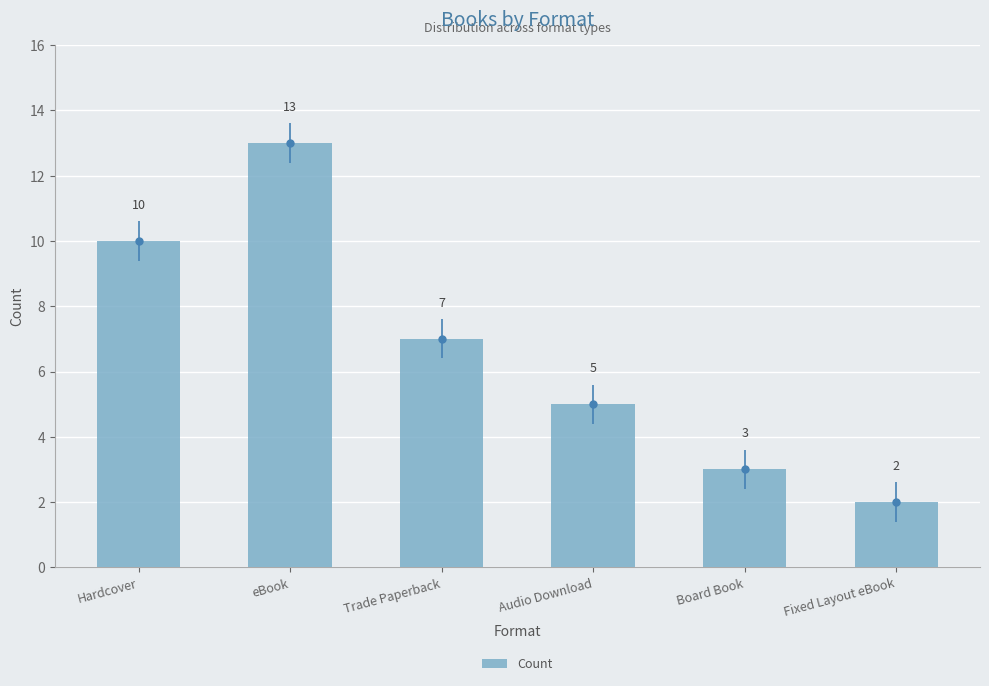

Rank the categories by value from lowest to highest.

Fixed Layout eBook, Board Book, Audio Download, Trade Paperback, Hardcover, eBook